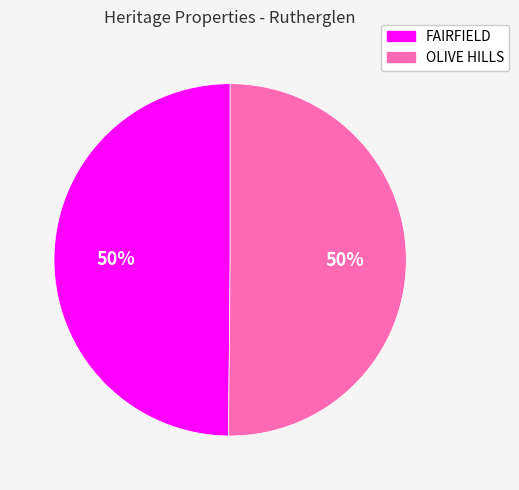

To the nearest percent, what percentage of the pie is FAIRFIELD?

50%